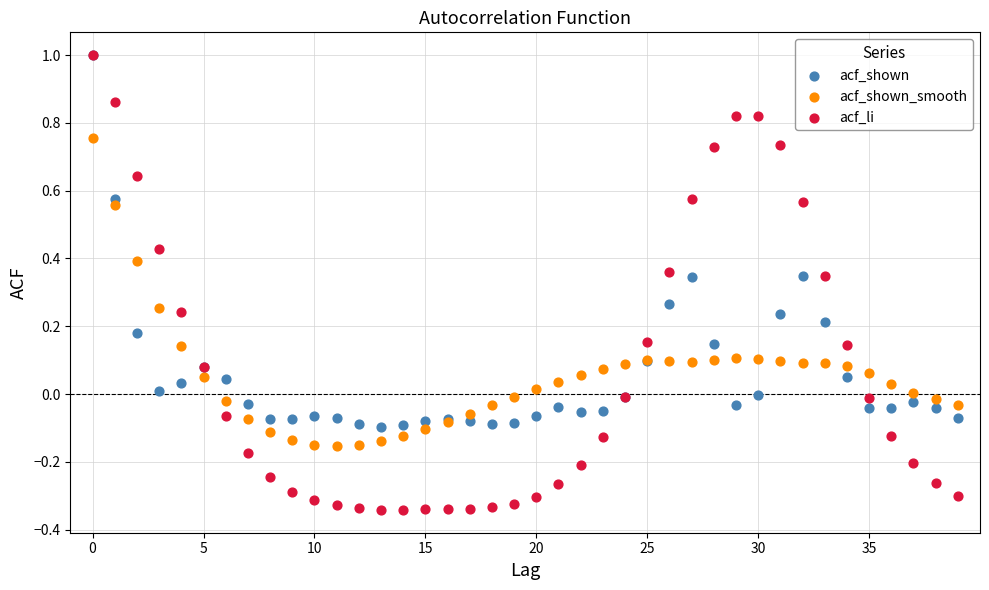

Which series has the largest Y range (max minus min)?

acf_li